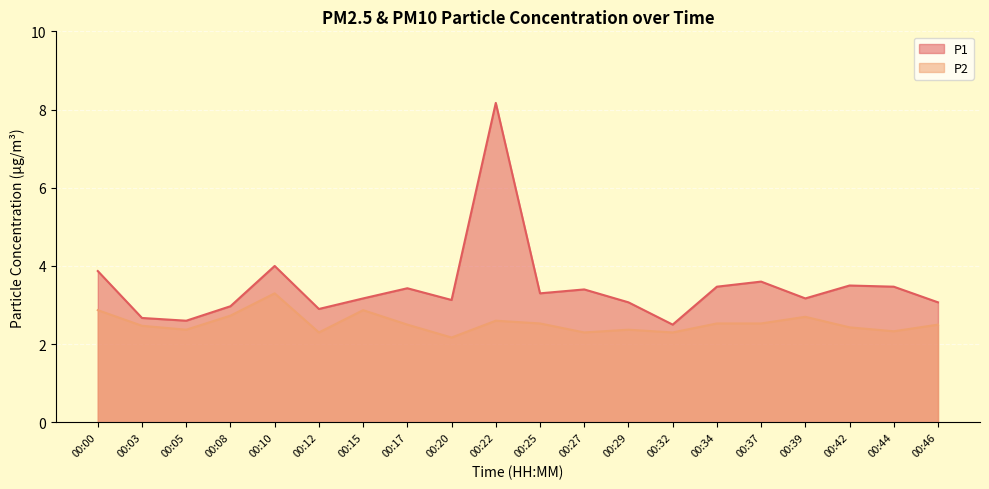

Reading left to right, what are all the values shown in this chart?

P1: 3.9	2.7	2.6	3.0	4.0	2.9	3.2	3.4	3.1	8.2	3.3	3.4	3.1	2.5	3.5	3.6	3.2	3.5	3.5	3.1
P2: 2.9	2.5	2.4	2.7	3.3	2.3	2.9	2.5	2.2	2.6	2.5	2.3	2.4	2.3	2.5	2.5	2.7	2.4	2.3	2.5